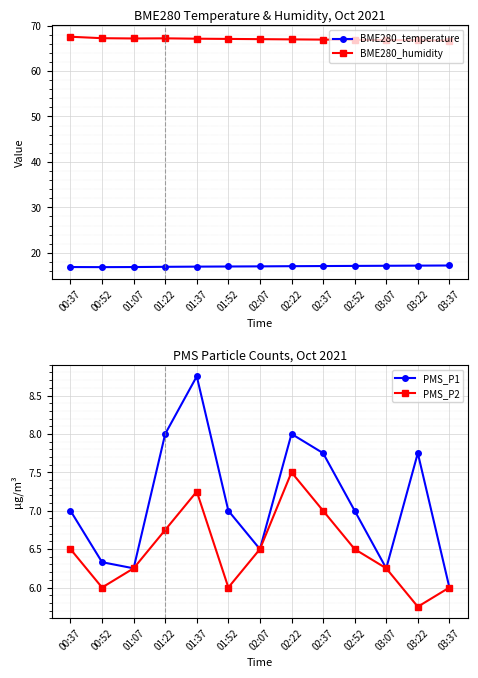

True or false: PMS_P1 and BME280_humidity cross at least once.

False